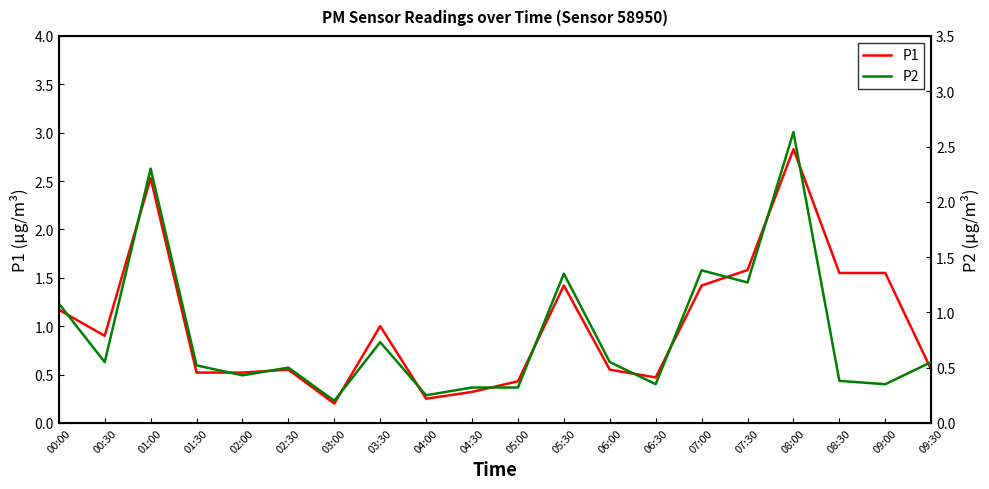

Which series has the largest total across all categories?

P1